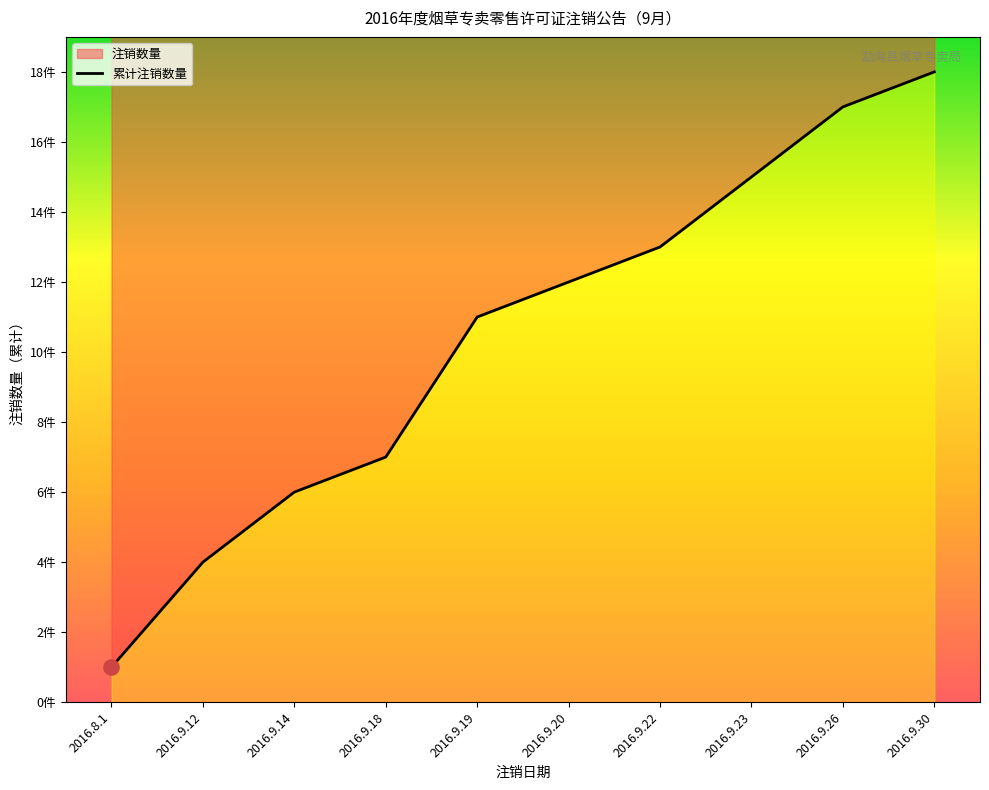

Which has a higher value, 2016.9.22 or 2016.9.18?

2016.9.22